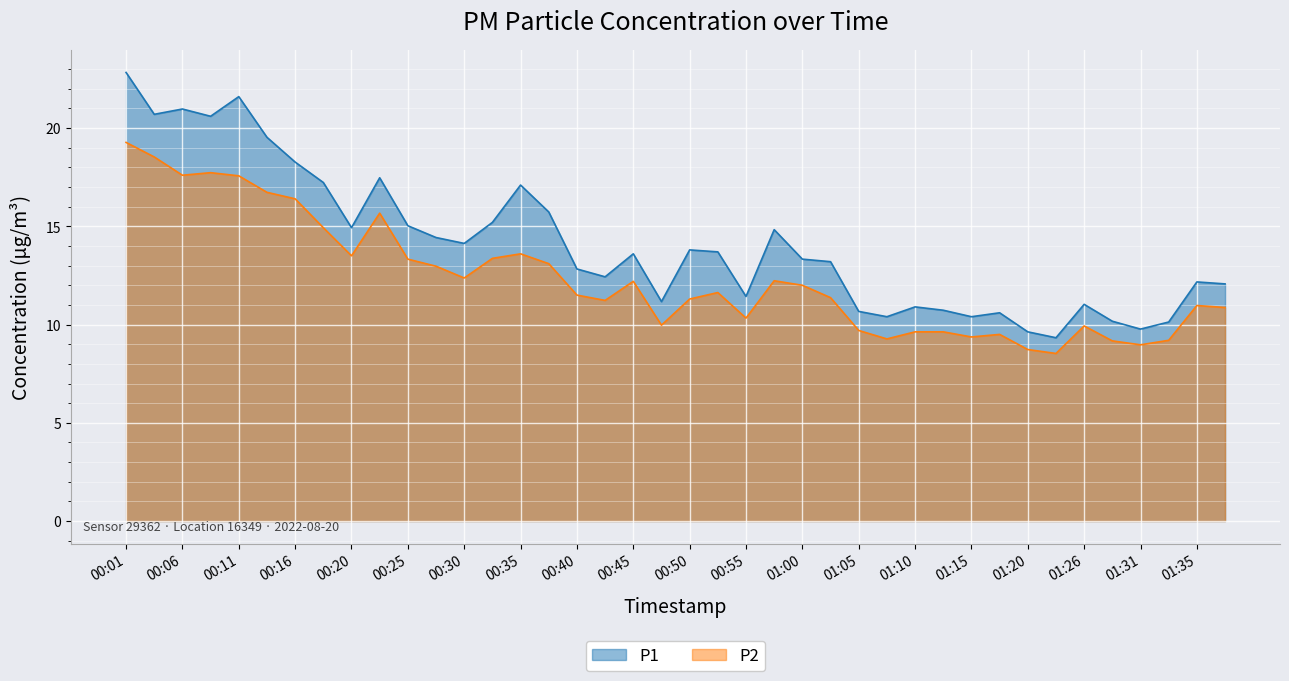

Rank the categories by P2 value from lowest to highest.

01:23, 01:20, 01:31, 01:28, 01:33, 01:08, 01:15, 01:18, 01:10, 01:13, 01:05, 01:26, 00:48, 00:55, 01:38, 01:35, 00:43, 00:50, 01:03, 00:40, 00:53, 01:00, 00:45, 00:58, 00:30, 00:28, 00:38, 00:25, 00:33, 00:20, 00:35, 00:18, 00:23, 00:16, 00:13, 00:11, 00:06, 00:08, 00:03, 00:01